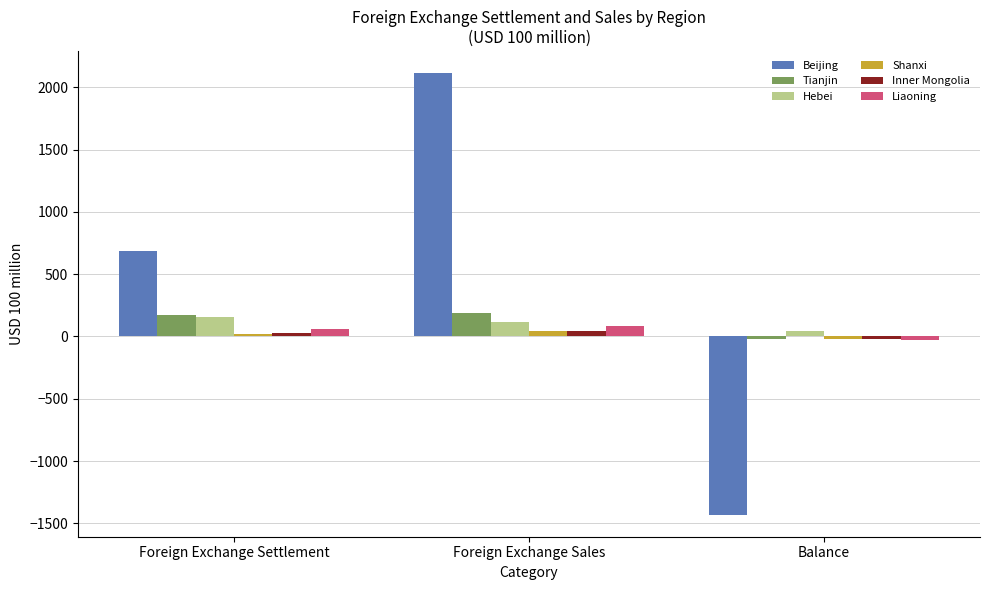

How many bars are there in each group?

6